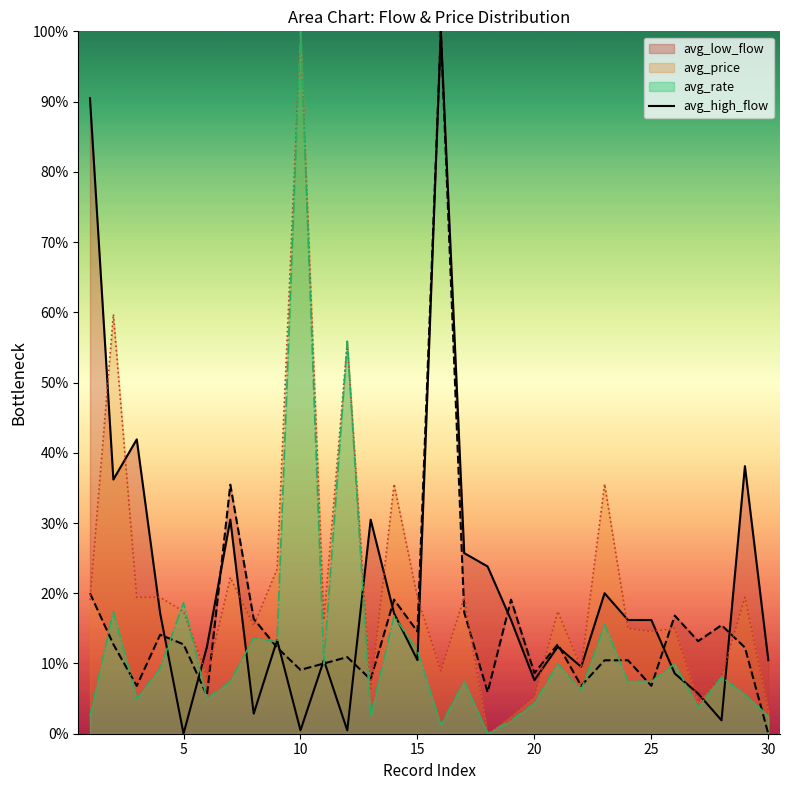

Reading right to left, transcribe all the data shown in this chart.

avg_price: 3.3	19.4	8.1	4.5	15.0	14.6	15.0	35.5	9.3	17.4	5.3	2.5	0.0	19.4	8.9	19.4	35.5	6.1	55.7	16.2	100.0	23.4	15.4	22.2	8.1	17.4	19.4	19.4	59.7	19.0
avg_rate: 2.5	5.6	8.1	3.7	9.9	7.5	7.5	15.5	6.2	9.9	4.3	1.9	0.0	7.5	1.2	11.8	16.8	2.5	55.9	9.9	100.0	13.0	13.7	7.5	5.0	18.6	9.3	5.0	17.4	2.5
avg_high_flow: 0.0	12.3	15.5	13.2	16.8	6.8	10.5	10.5	6.8	12.7	8.6	19.1	5.9	17.3	100.0	14.5	19.1	7.7	10.9	10.0	9.1	12.3	16.4	35.5	5.5	12.7	14.1	6.8	12.7	20.0
avg_low_flow: 10.5	38.1	1.9	5.7	8.6	16.2	16.2	20.0	9.5	12.4	7.6	16.2	23.8	25.7	100.0	10.5	17.1	30.5	0.5	10.5	0.5	13.3	2.9	30.5	12.4	0.0	17.1	41.9	36.2	90.5